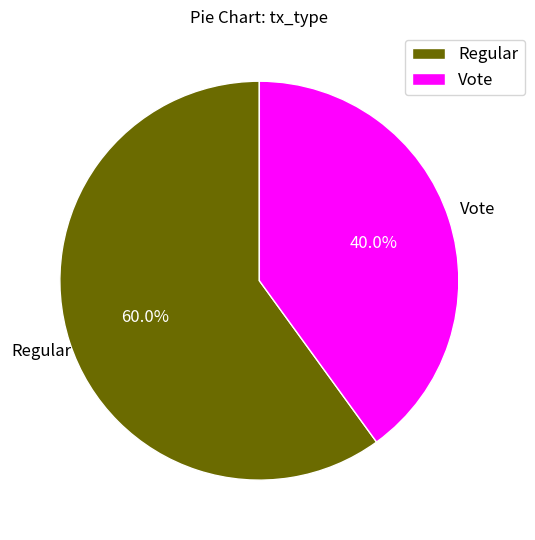

To the nearest percent, what portion does Vote represent?

40%